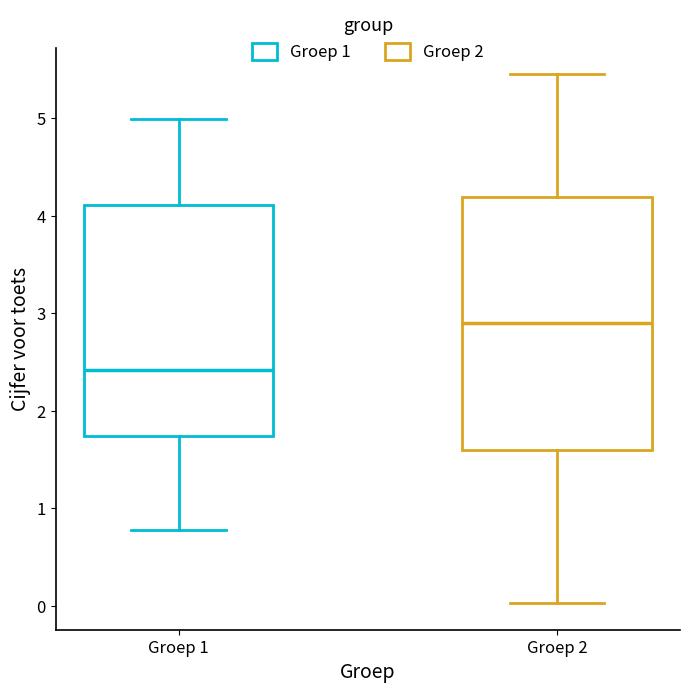

Where does the upper whisker of the box for Groep 1 end on the y-axis? The values are not printed on the chart, so give them approximately, as read against the axis.

5.0